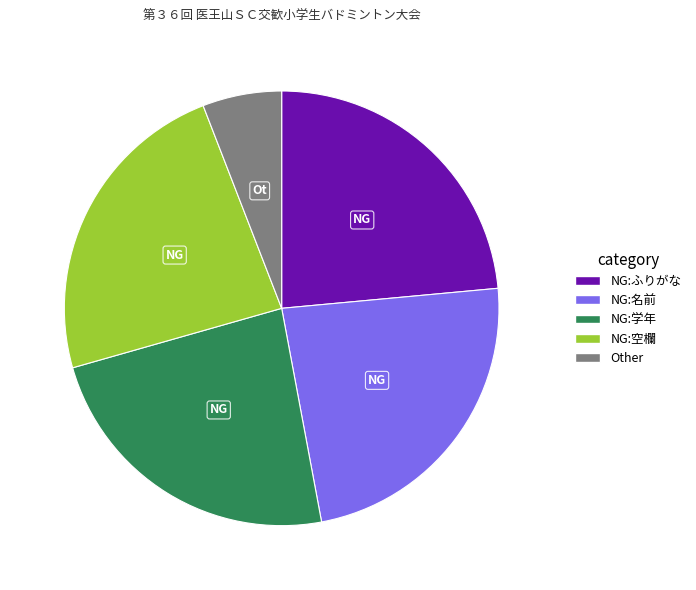

Is the sum of NG:名前 and NG:ふりがな greater than half?

No